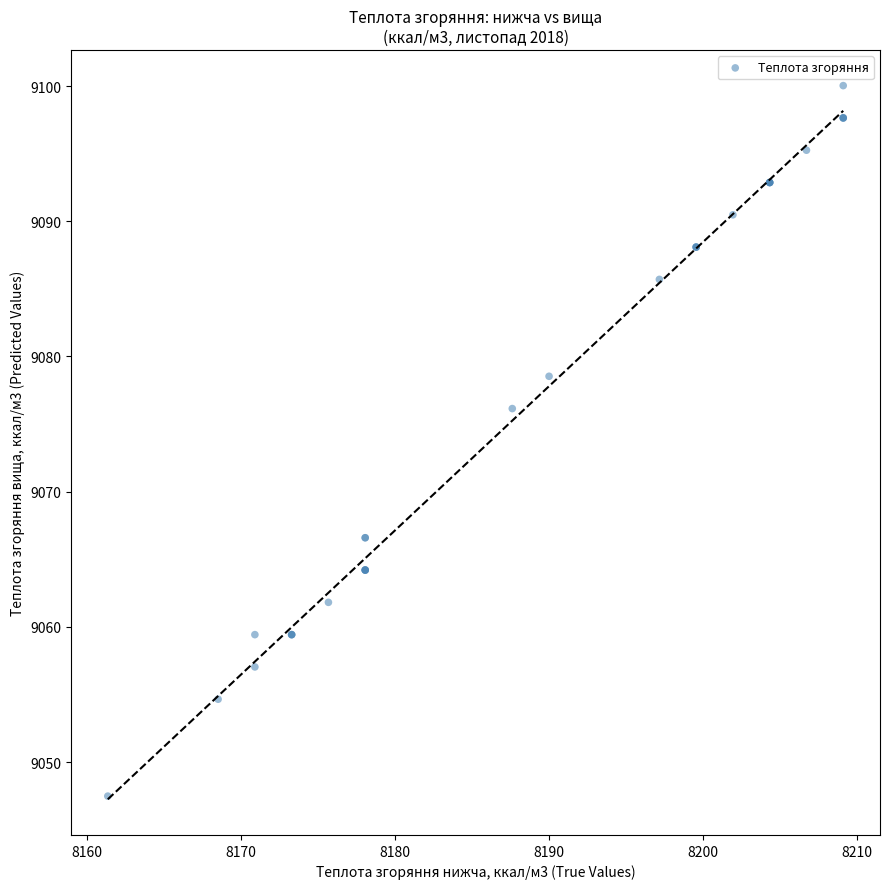

What Y value in the scatter plot is closest to 9073?

9076.1